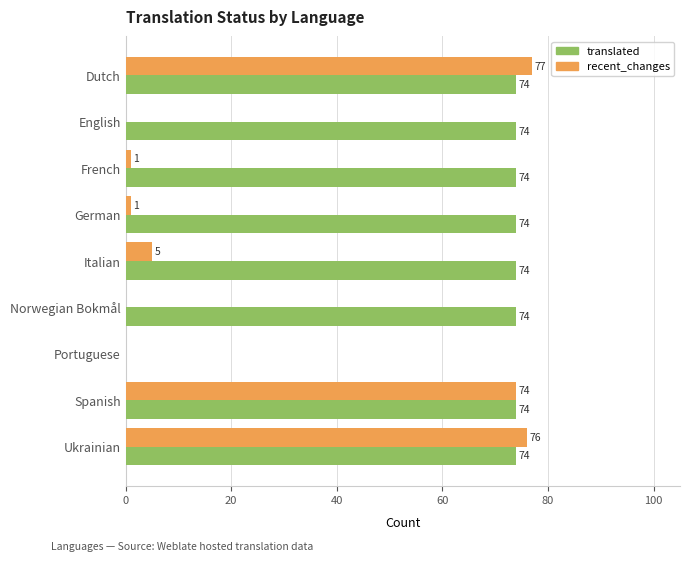

What is the total value across all series at Spanish?

148